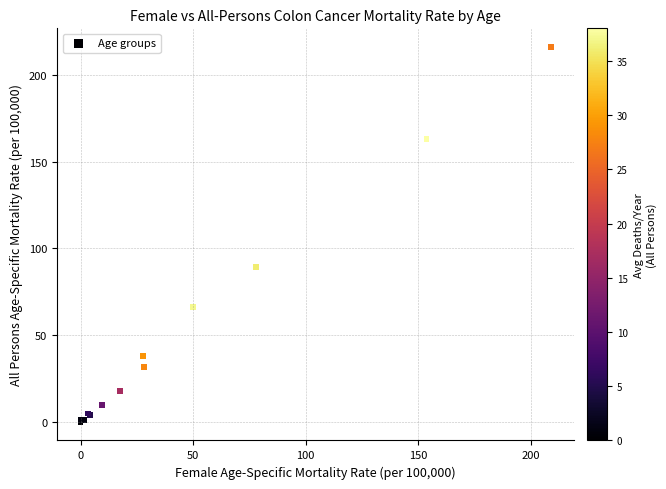

What Y value in the scatter plot is closest to 108?

89.3